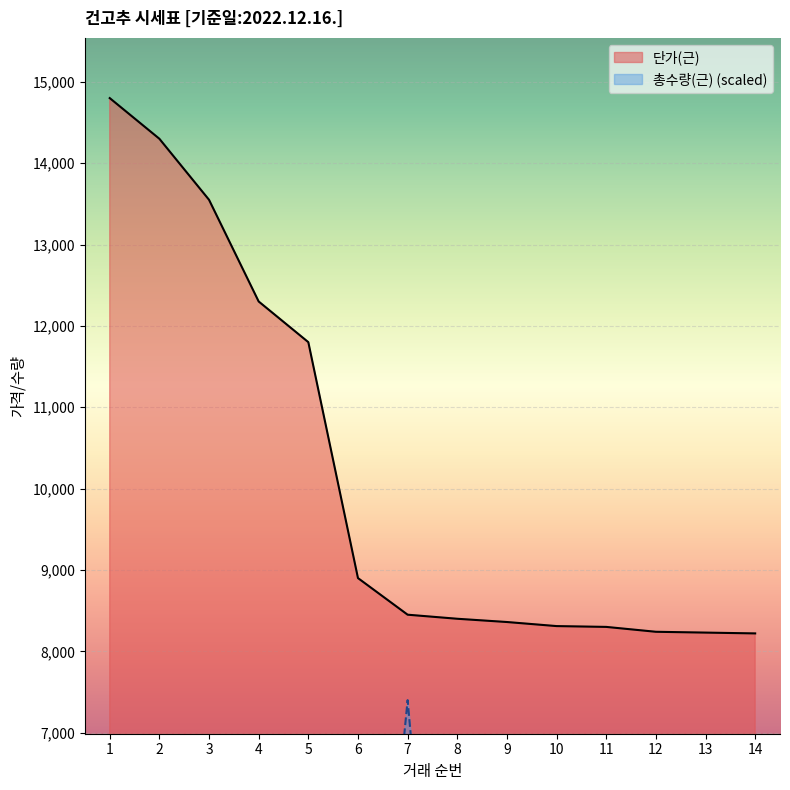

Between 4 and 5, which series saw the biggest shift?

단가(근)